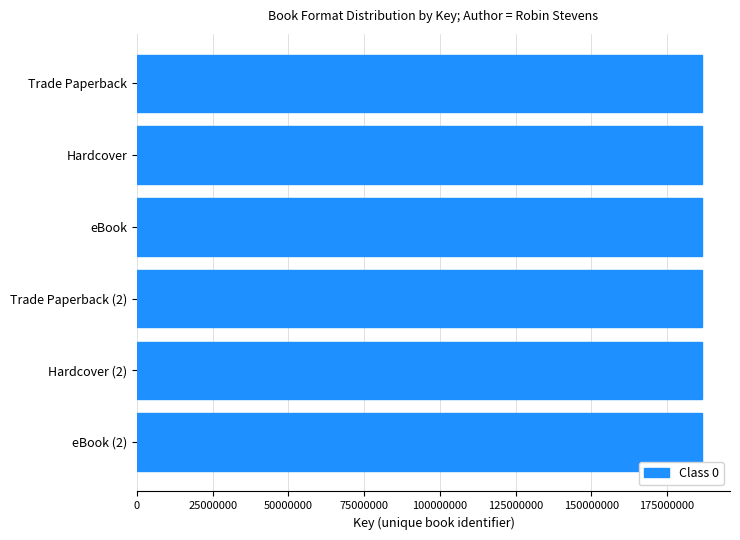

What is the value of the 6th bar from the top?

186491381